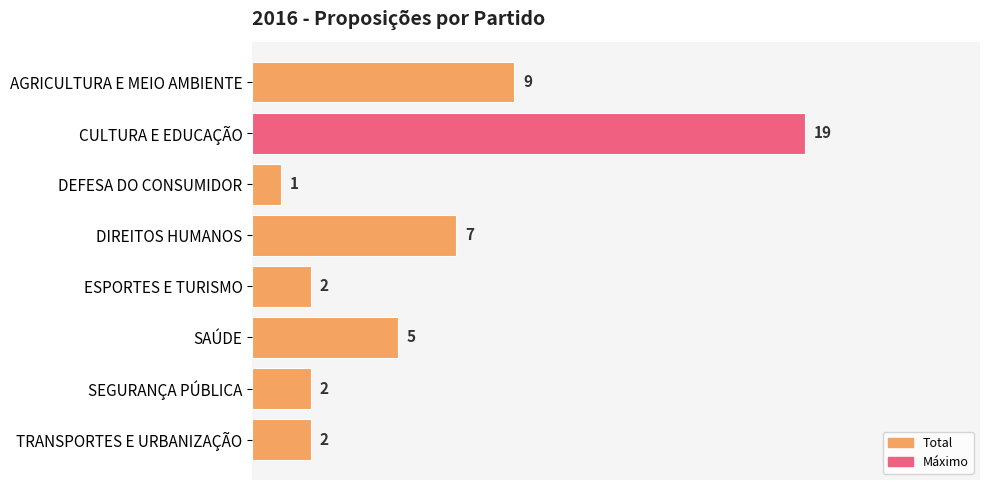

Between SEGURANÇA PÚBLICA and AGRICULTURA E MEIO AMBIENTE, which is larger?

AGRICULTURA E MEIO AMBIENTE